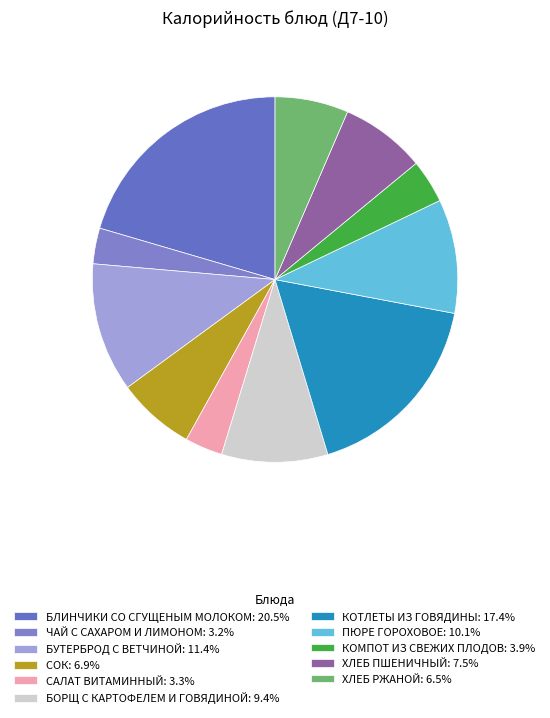

How many slices are in this pie chart?

11